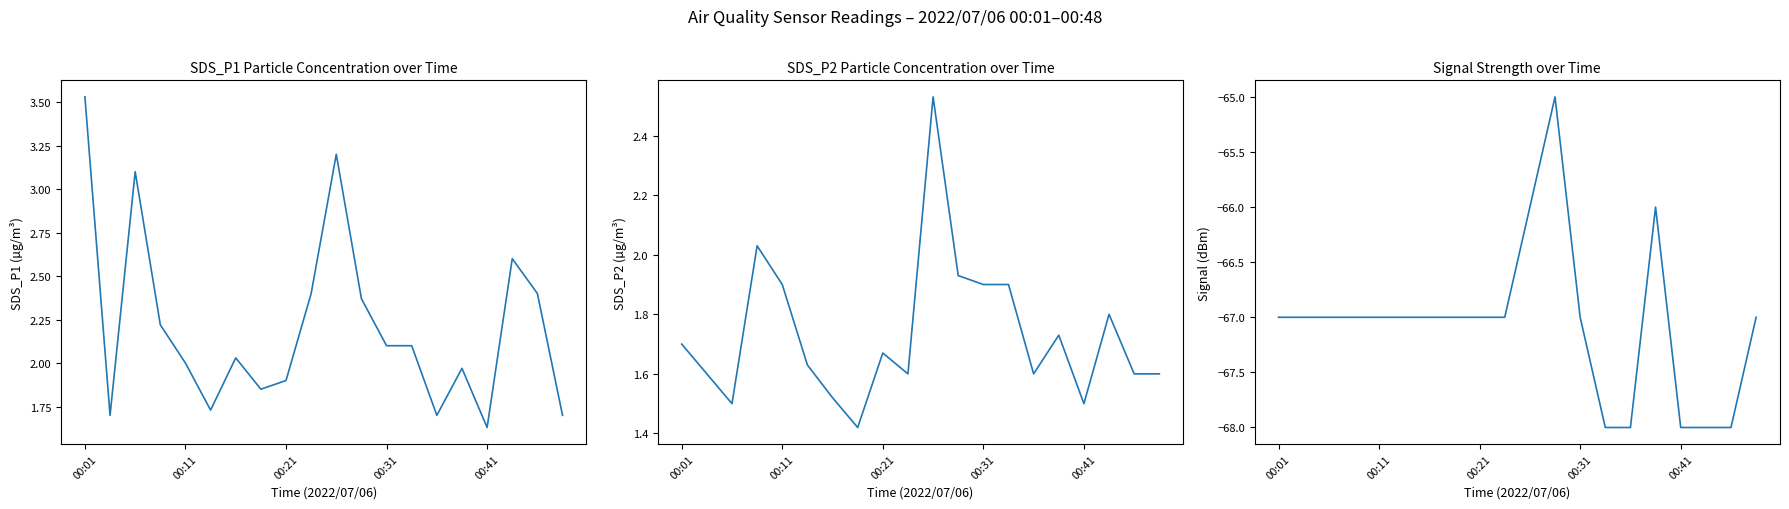

Is the value of Signal at 00:21 greater than the value of SDS_P1 at 7?

No